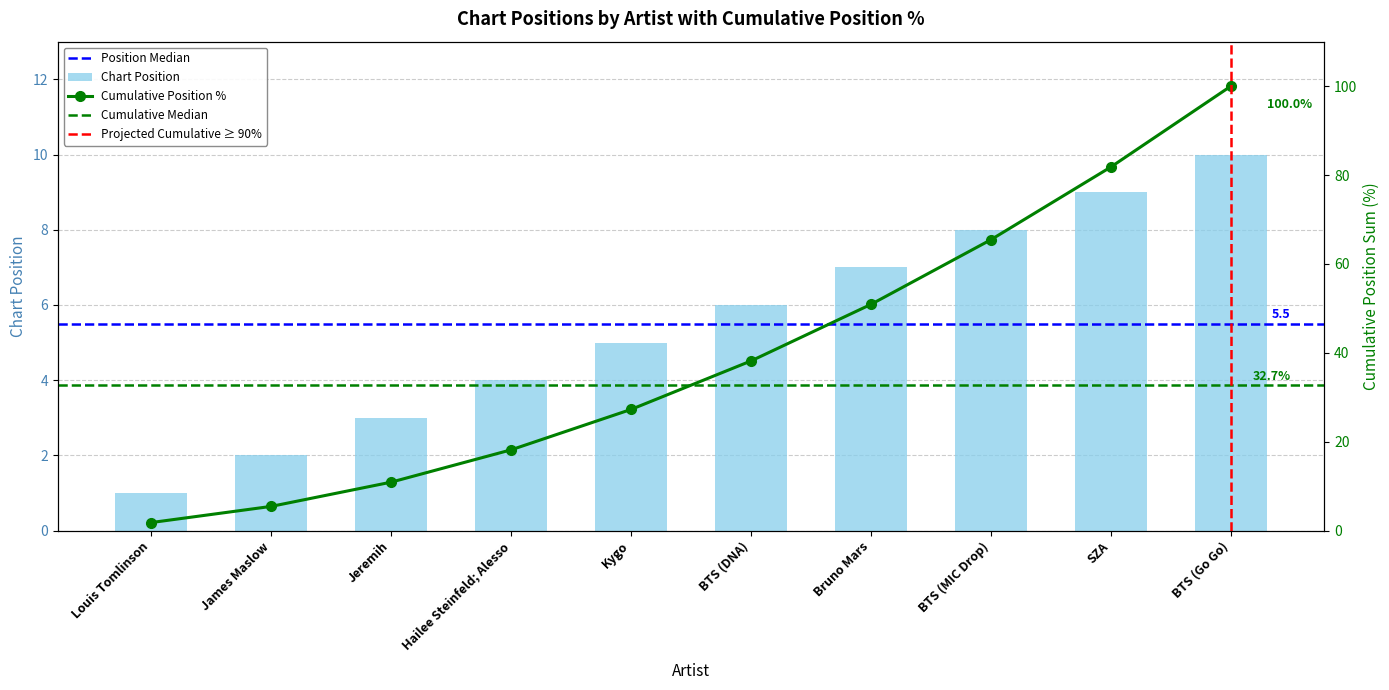

Which category has the highest value across all series?

BTS (Go Go)